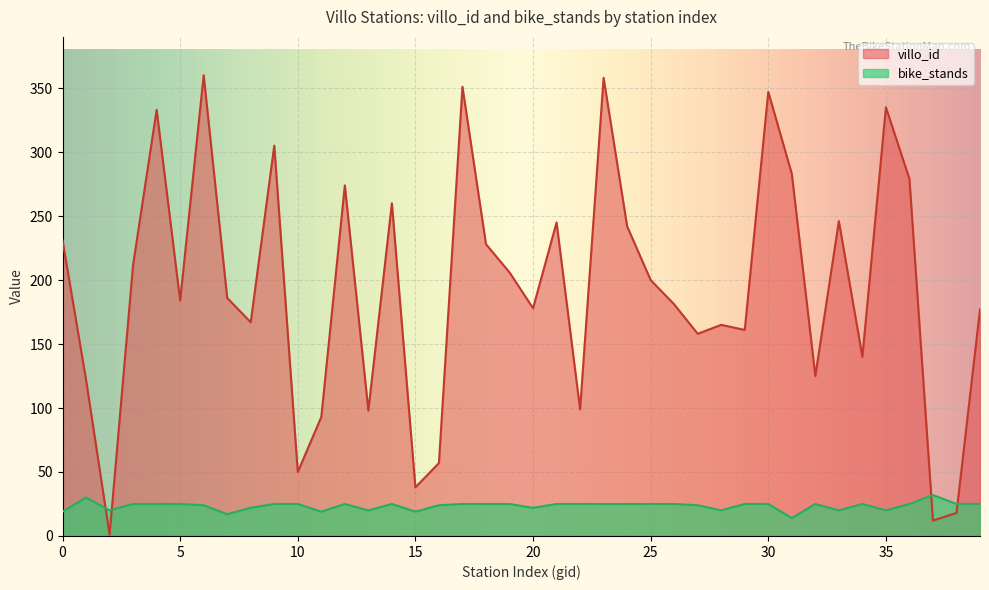

What is the value of the bike_stands point at the 25th from the left?

25